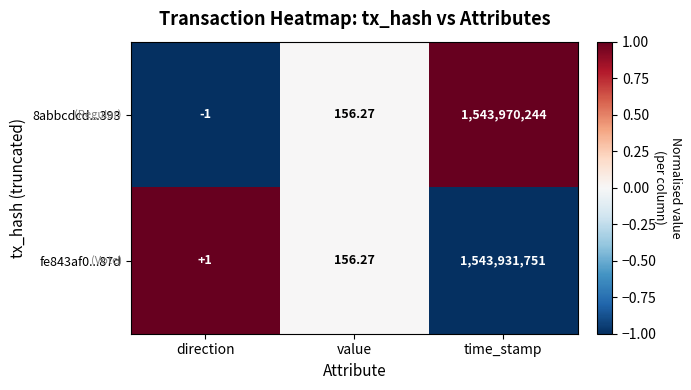

At which label is 8abbcdcd...393 closest to 771985121?

value